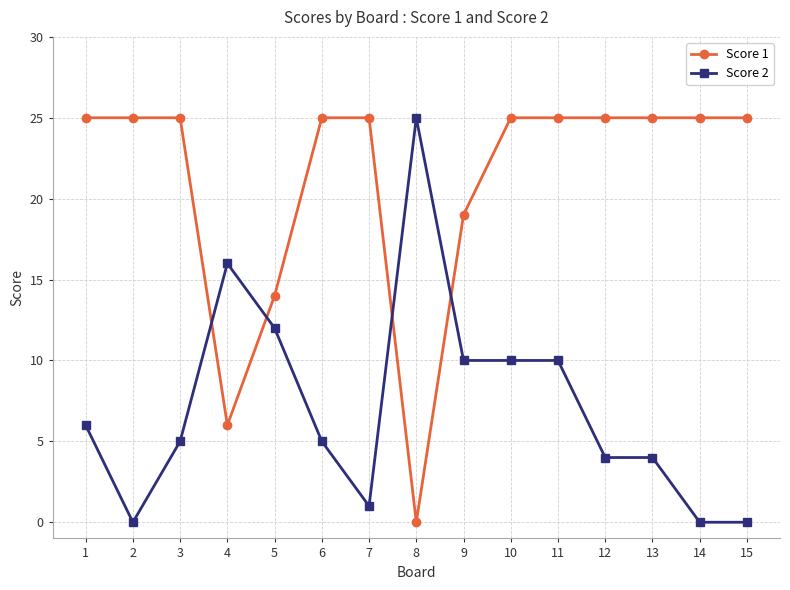

The value of Score 2 at 5 is 12. True or false?

True